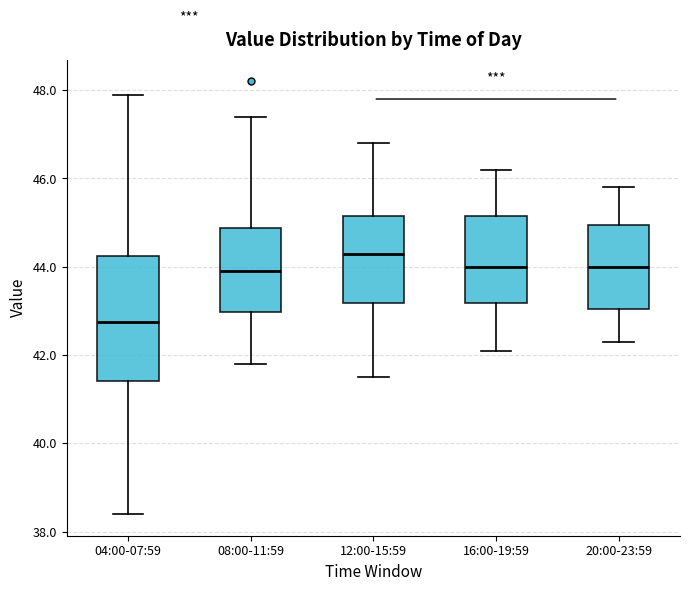

Reading left to right, transcribe this box plot: for each box, give where its median line is, the range the box spans, and where its two whiskers end, as read against the y-axis. The values are not printed on the chart, so give them approximately, as read against the axis.

04:00-07:59: median 42.8, box 41.4 to 44.2, whiskers 38.4 to 48.0
08:00-11:59: median 44.0, box 43.0 to 44.8, whiskers 41.8 to 47.4
12:00-15:59: median 44.4, box 43.2 to 45.2, whiskers 41.6 to 46.8
16:00-19:59: median 44.0, box 43.2 to 45.2, whiskers 42.2 to 46.2
20:00-23:59: median 44.0, box 43.0 to 45.0, whiskers 42.4 to 45.8